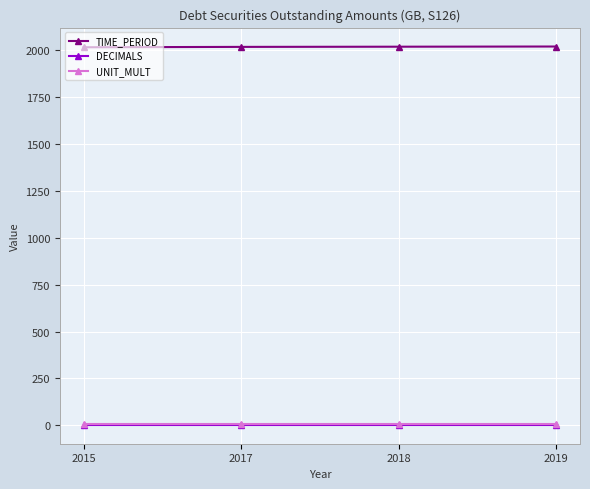

What is the value of the DECIMALS point at the 2nd from the left?

3